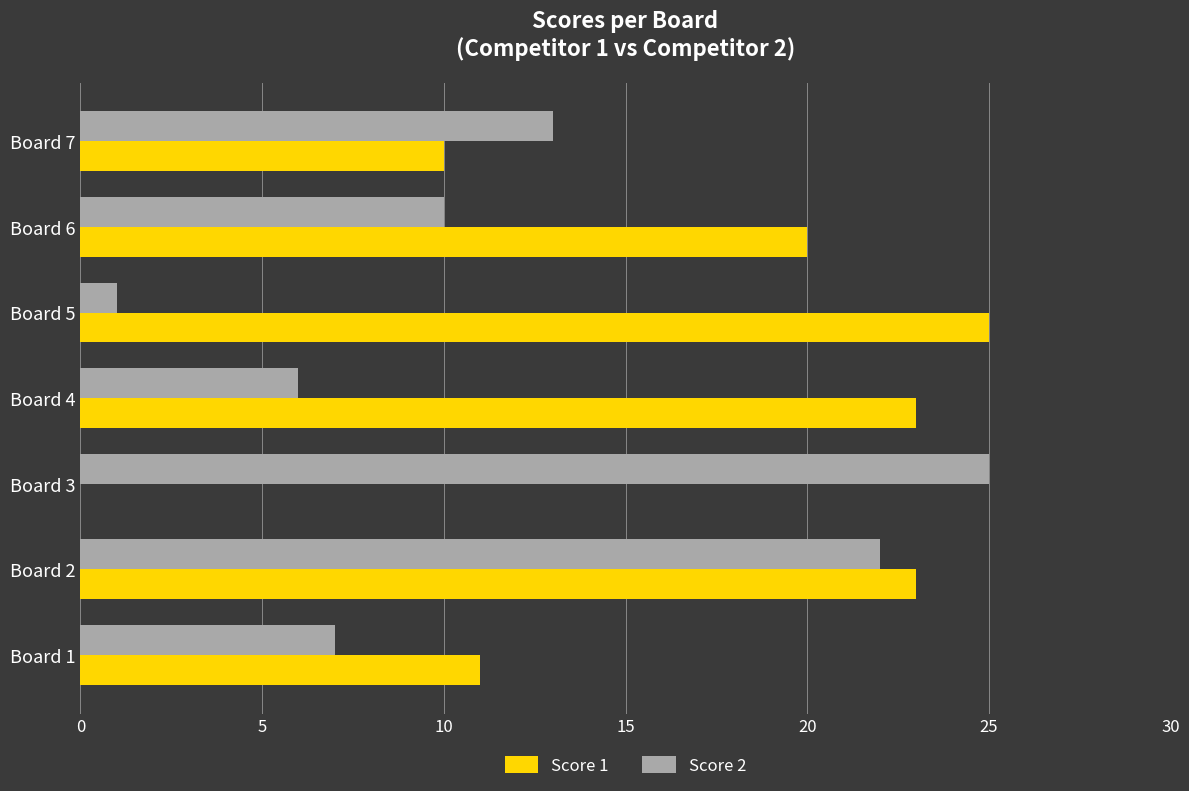

Which series changed the most between Board 5 and Board 7?

Score 1